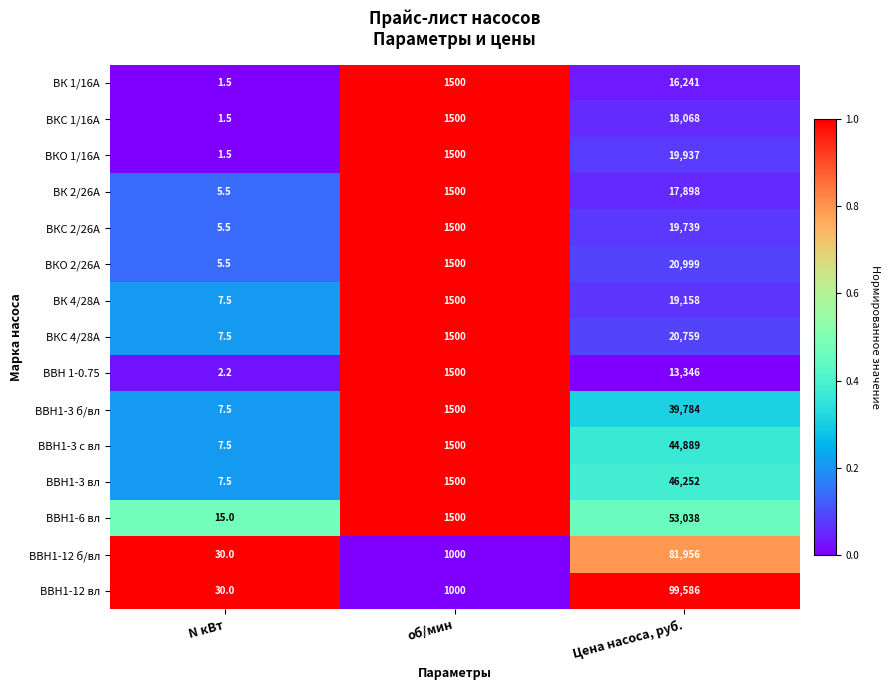

The ВКО 2/26А series shows 5.5 at N кВт. True or false?

True